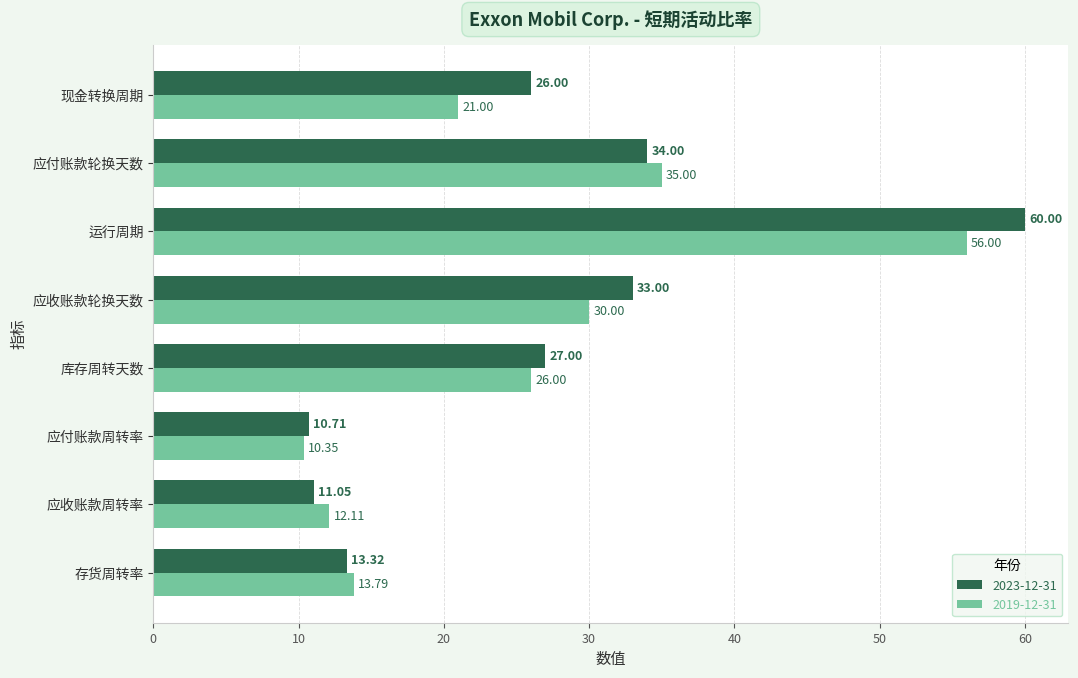

Rank the series at 运行周期 from highest to lowest value.

2023-12-31, 2019-12-31